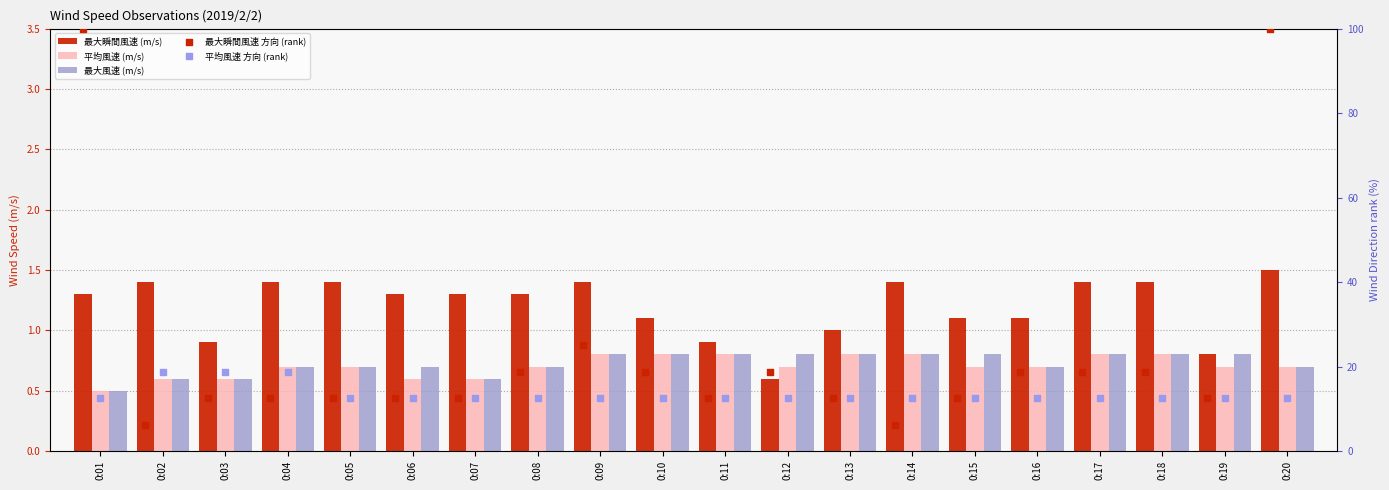

What are all the series names shown in the legend?

最大瞬間風速 (m/s), 平均風速 (m/s), 最大風速 (m/s), 最大瞬間風速 方向 (rank), 平均風速 方向 (rank)